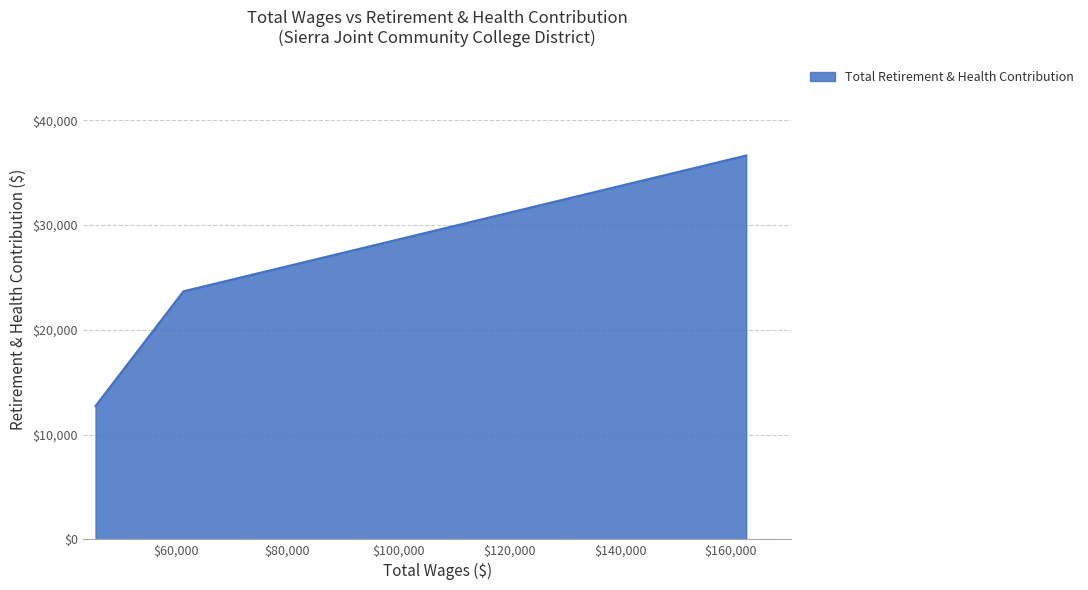

What is the difference between the maximum and minimum values?

23901